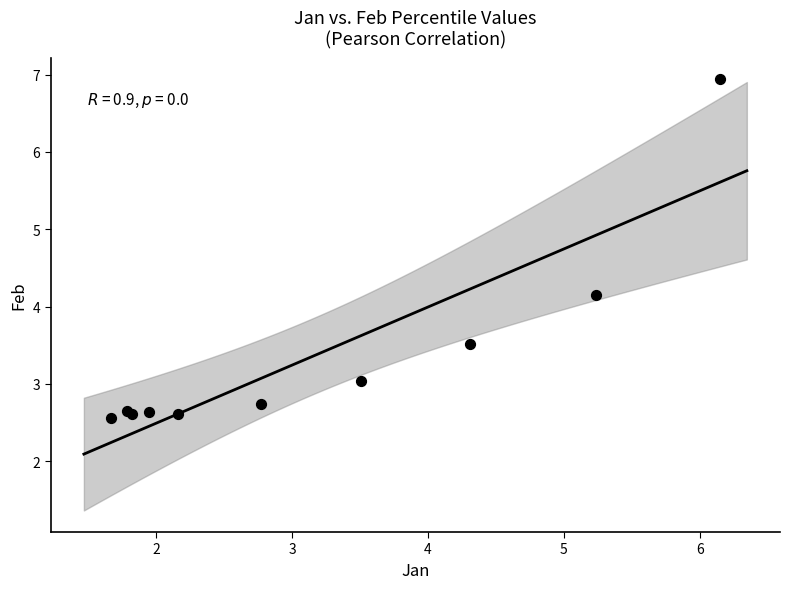

What Y value in the scatter plot is closest to 4?

4.1